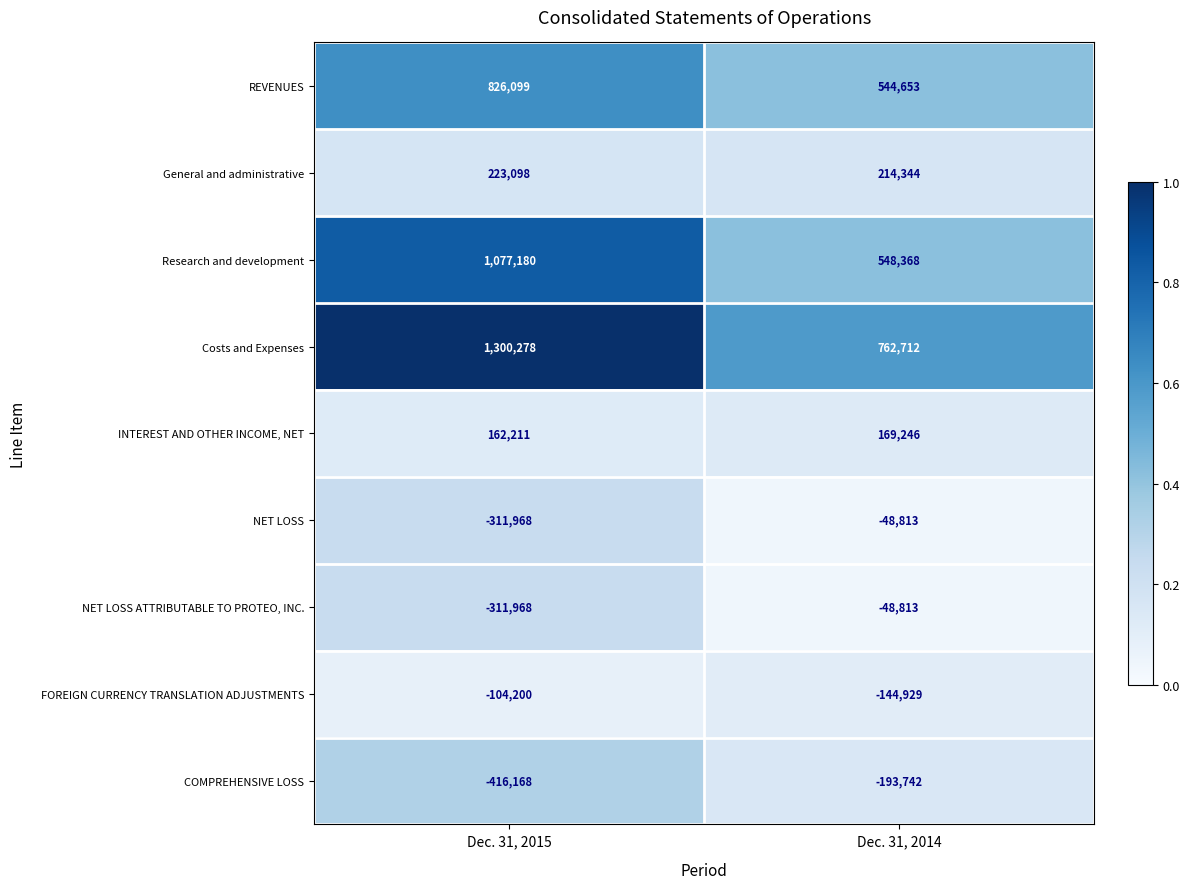

List the labels in order of NET LOSS value, largest first.

Dec. 31, 2014, Dec. 31, 2015